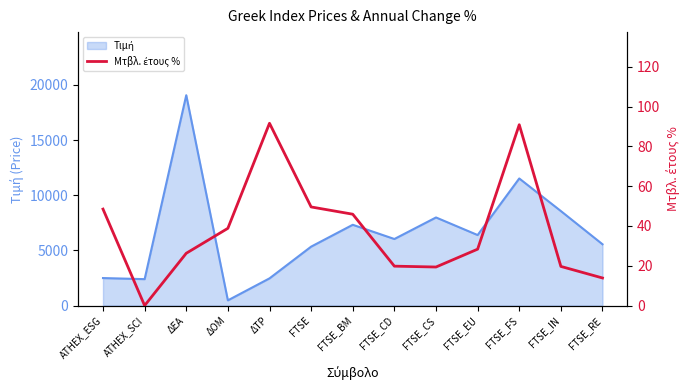

What is the label of the 2nd point from the left?

ATHEX_SCI